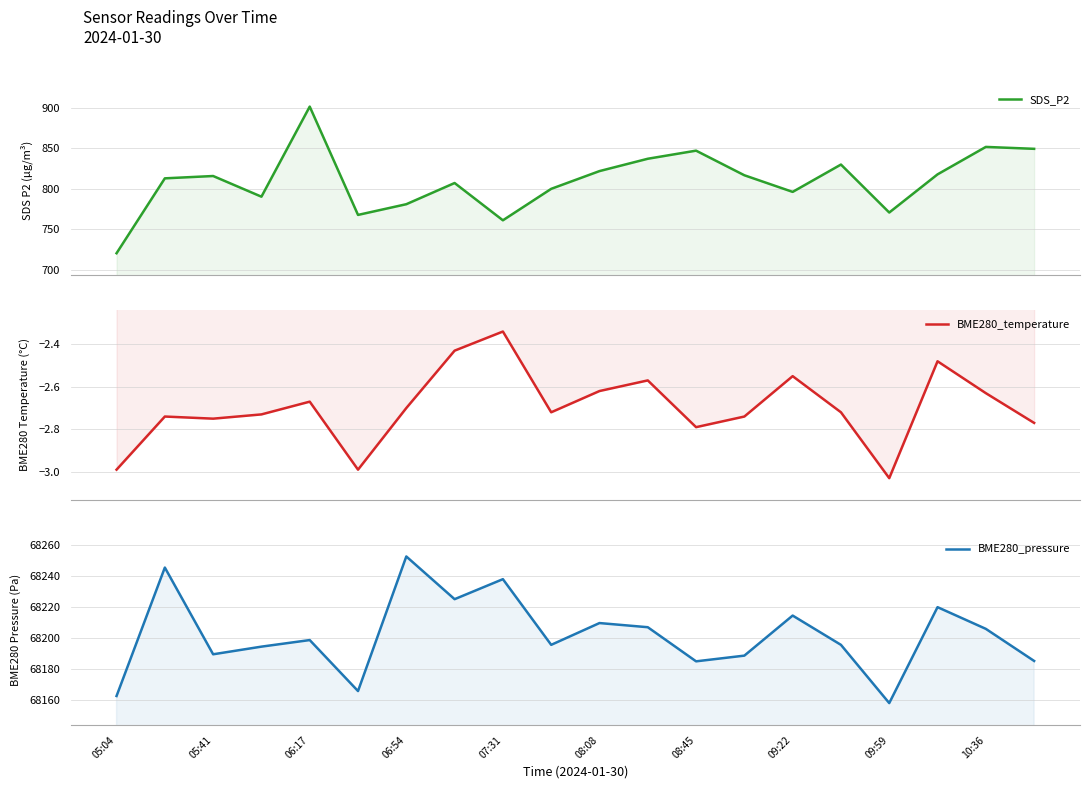

True or false: BME280_temperature has a value of -2.5 at 09:22.

True